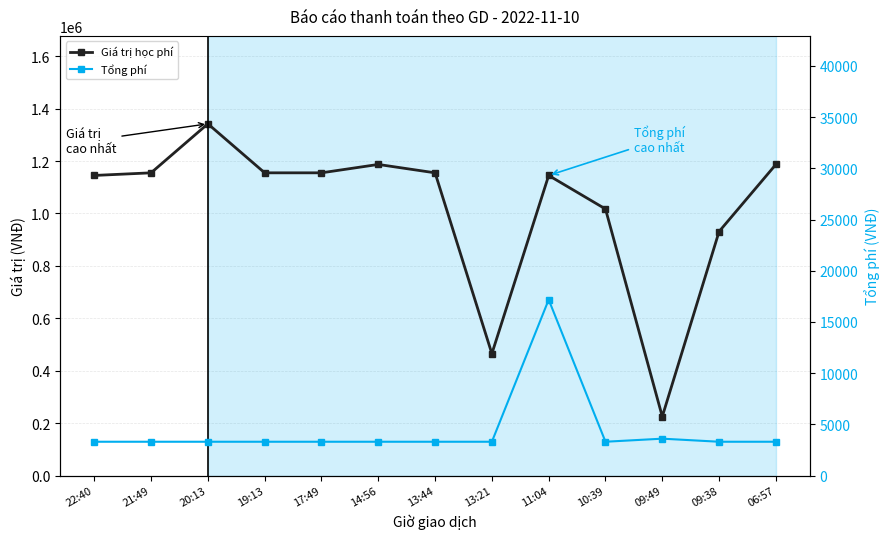

What are all the series names shown in the legend?

Giá trị học phí, Tổng phí